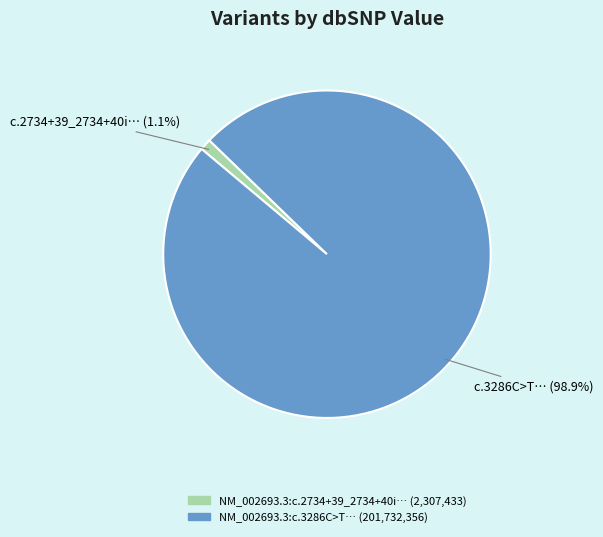

Is there a majority slice in this chart?

Yes